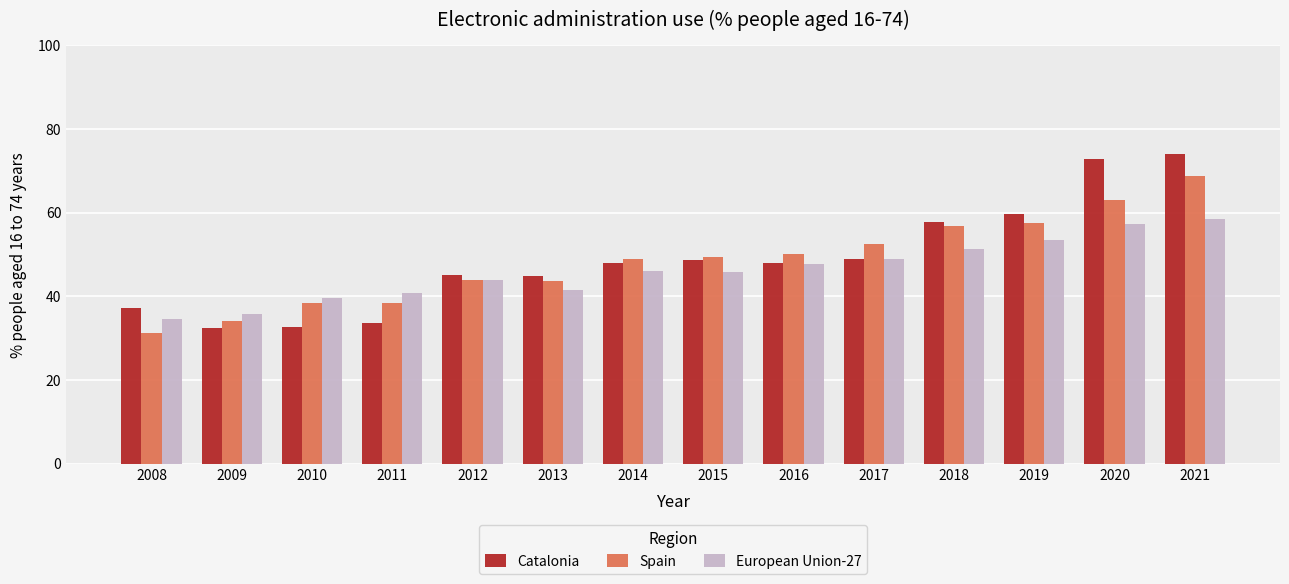

At which category is the sum across all series the highest?

2021